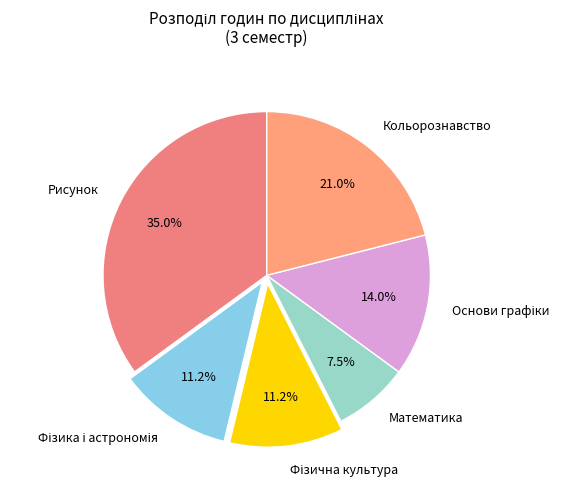

What is the smallest slice in the pie chart?

Математика